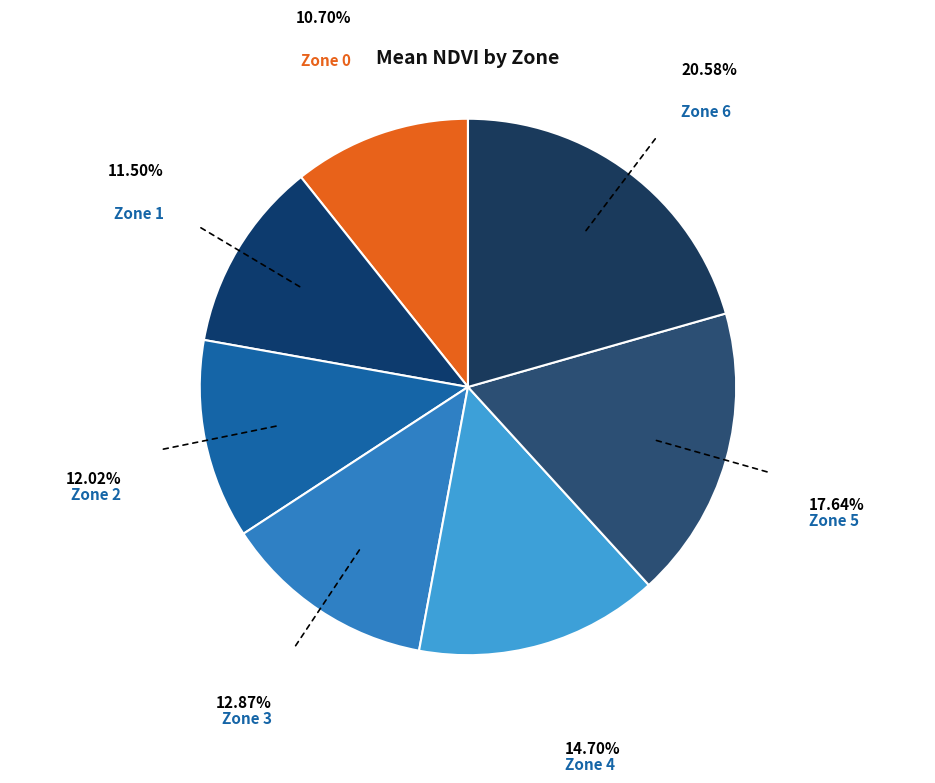

Count the number of slices in the pie.

7